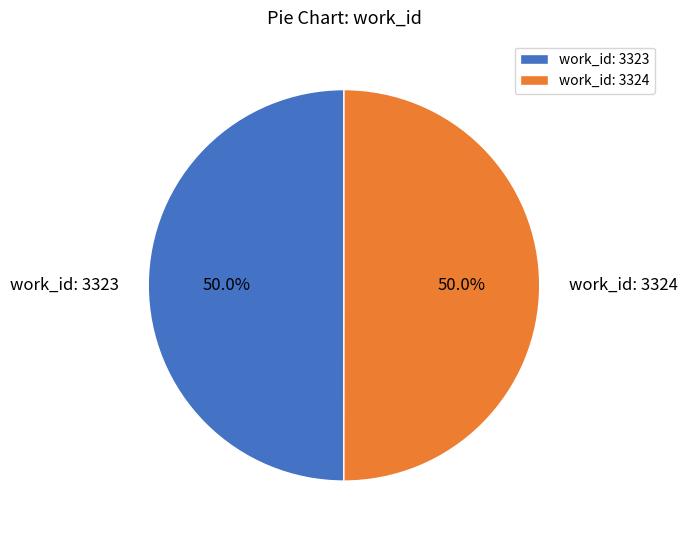

Combined, what portion of the pie is work_id: 3323 and work_id: 3324?

100.0%